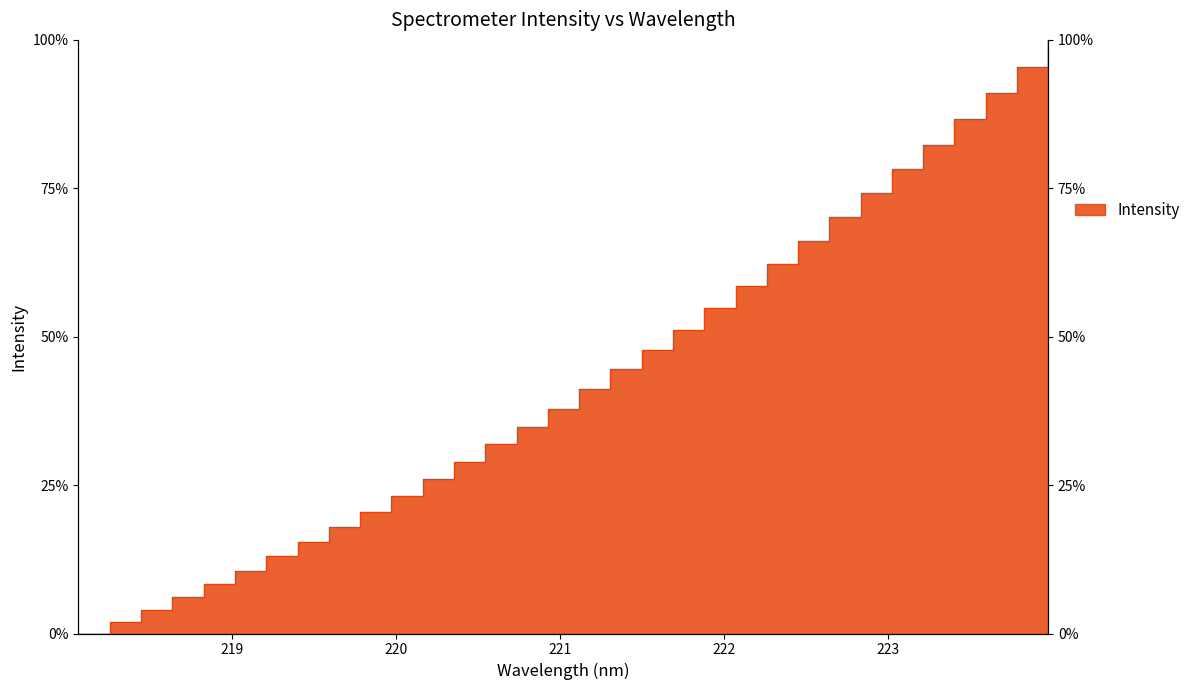

Rank the categories by value from highest to lowest.

223.9802, 223.7895, 223.5987, 223.408, 223.2172, 223.0264, 222.8355, 222.6447, 222.4538, 222.263, 222.0721, 221.8812, 221.6902, 221.4993, 221.3083, 221.1174, 220.9264, 220.7354, 220.5444, 220.3533, 220.1623, 219.9712, 219.7801, 219.589, 219.3979, 219.2067, 219.0156, 218.8244, 218.6332, 218.442, 218.2508, 218.0596